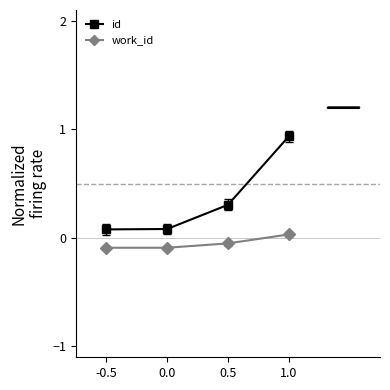

At which label does work_id first exceed 0?

1.0